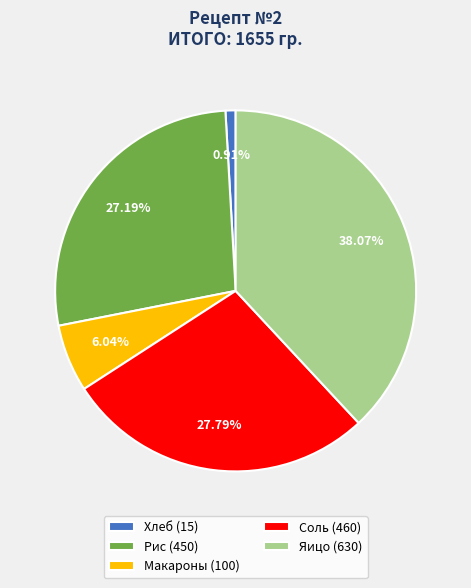

How many slices are in this pie chart?

5